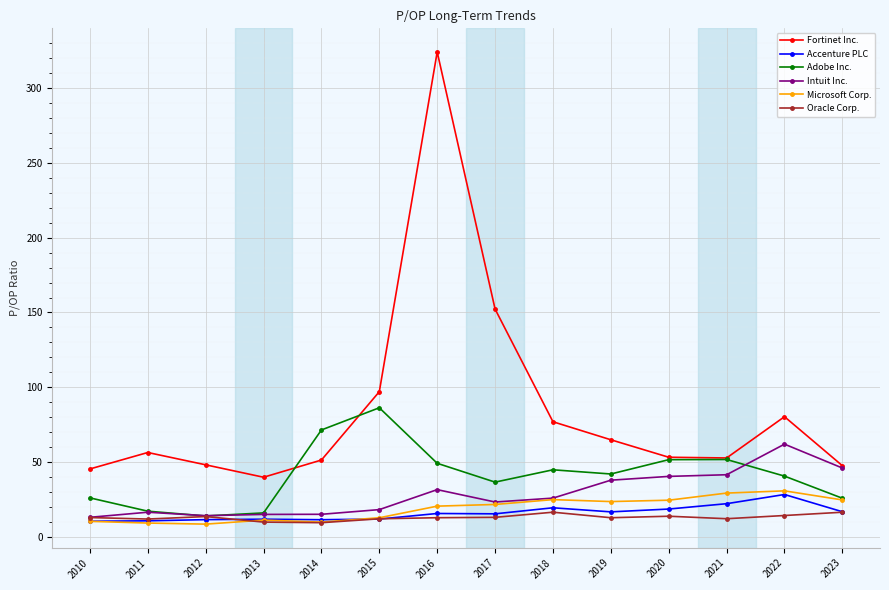

What is the value of the Accenture PLC point at the 9th from the left?

19.5